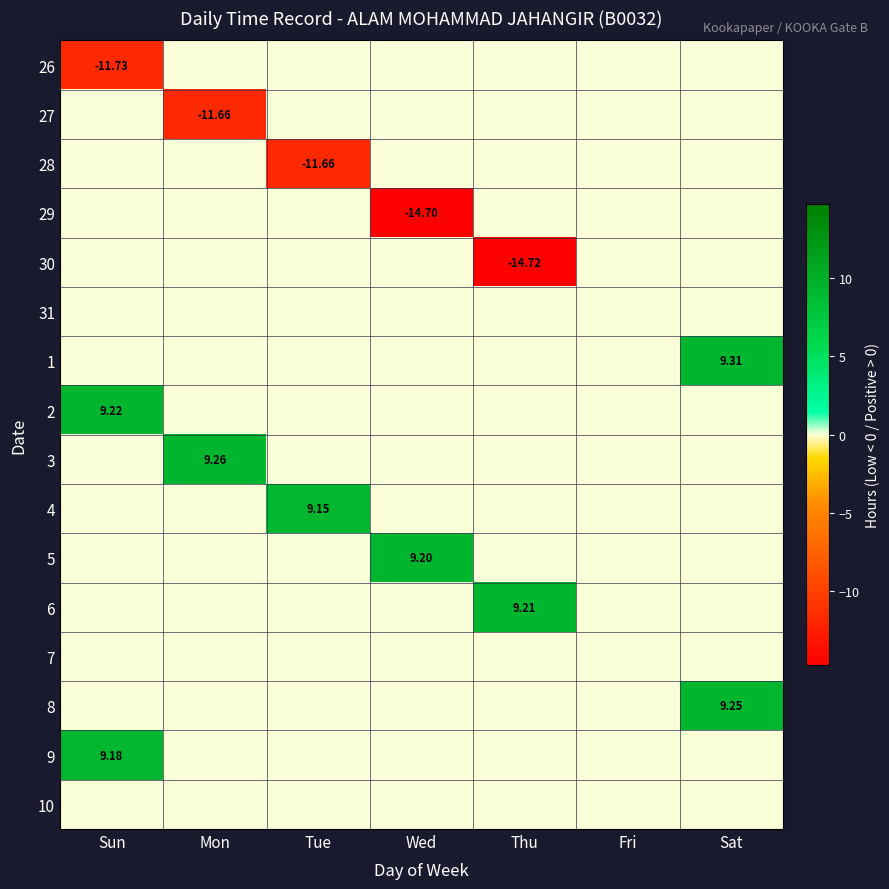

What is the maximum value shown in the chart?

9.3